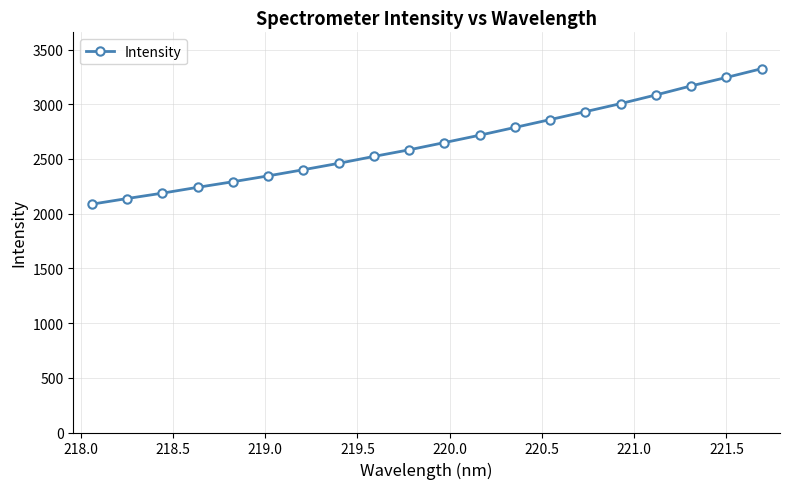

What is the value of the 14th point from the left?

2859.6